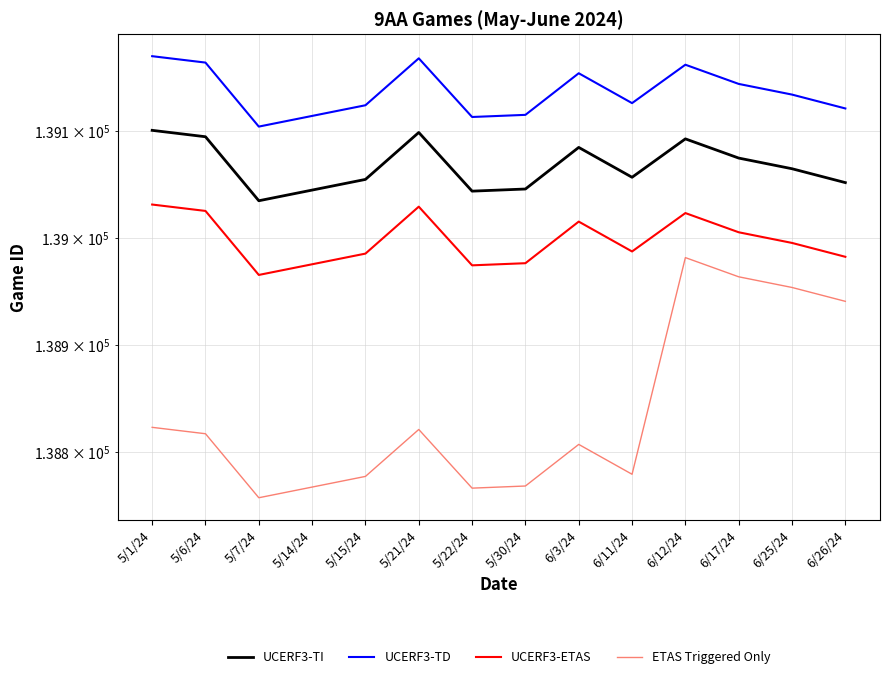

What is the value of the UCERF3-TI point at the 11th from the left?

139093.0